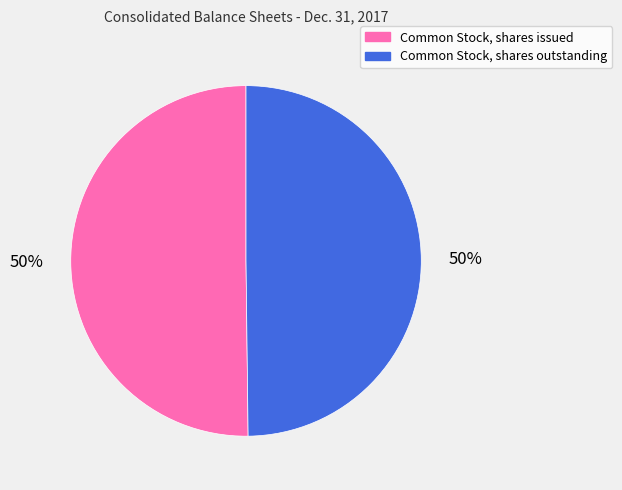

To the nearest percent, what percentage of the pie is Common Stock, shares issued?

50%